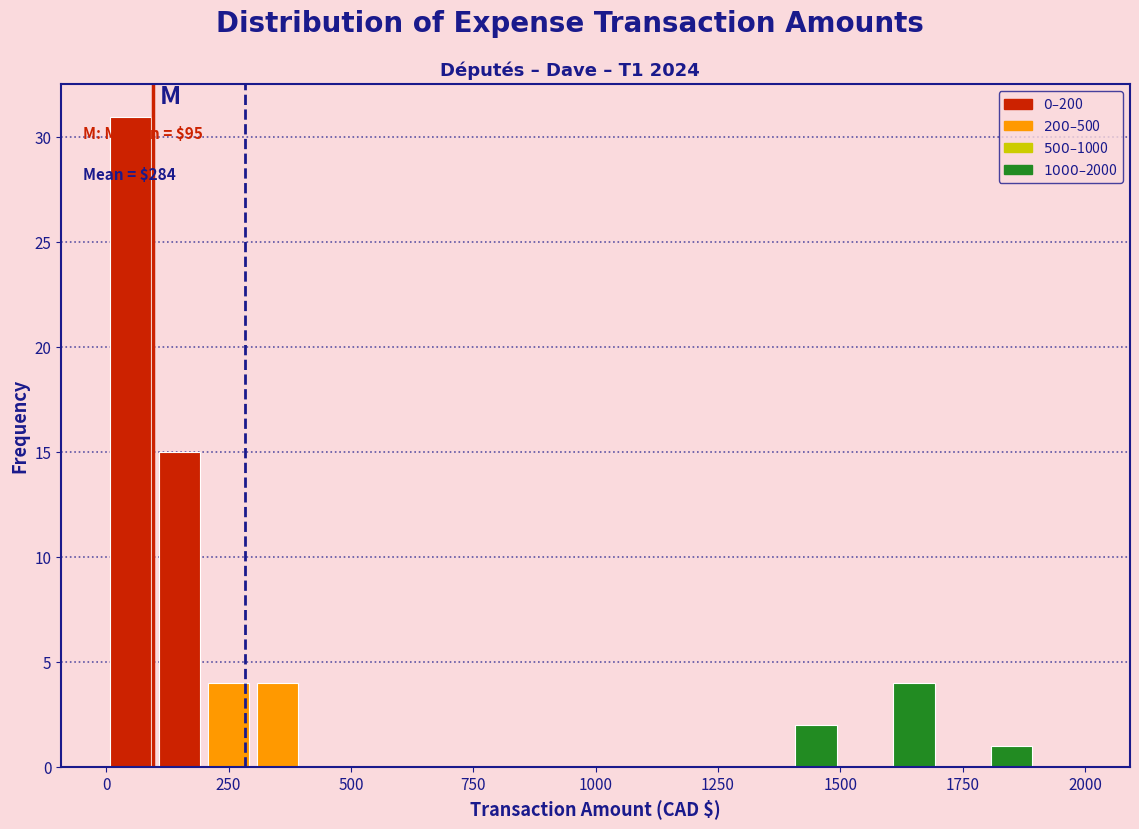

Around what value on the x-axis is the tallest bar? Give the approximate position of its centre, as read against the axis.

50